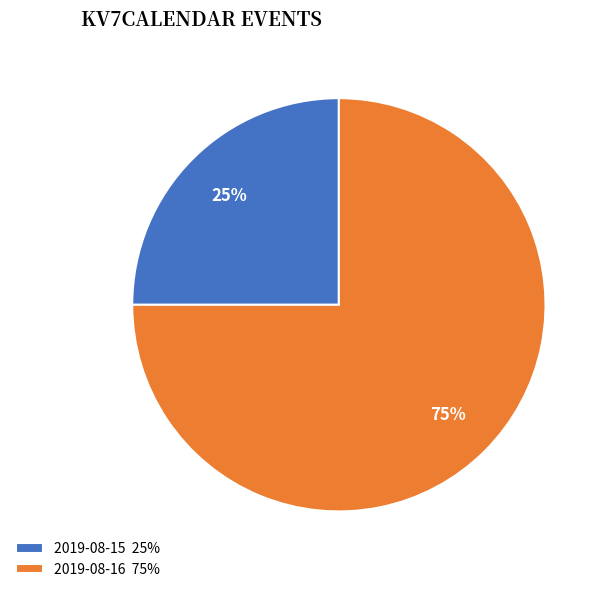

What is the majority slice?

2019-08-16